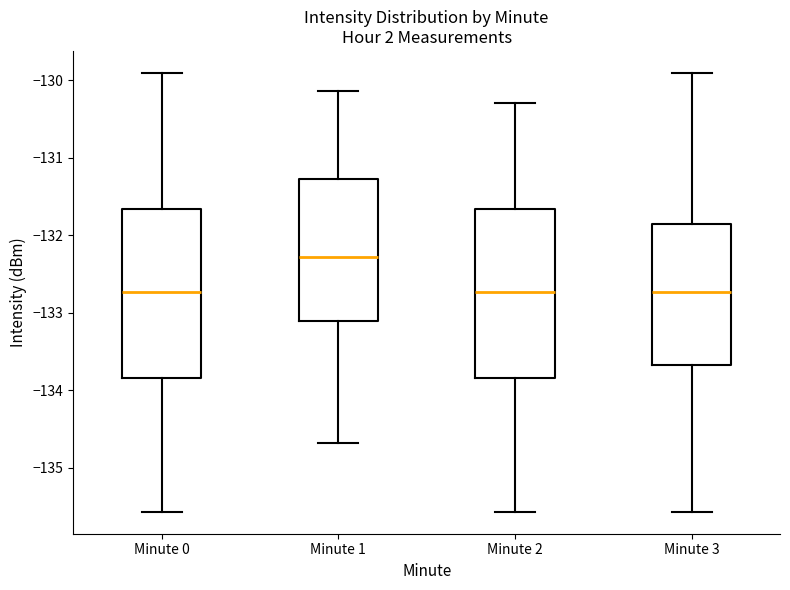

Where is the upper edge of the box for Minute 0 on the y-axis? The values are not printed on the chart, so give them approximately, as read against the axis.

-131.7